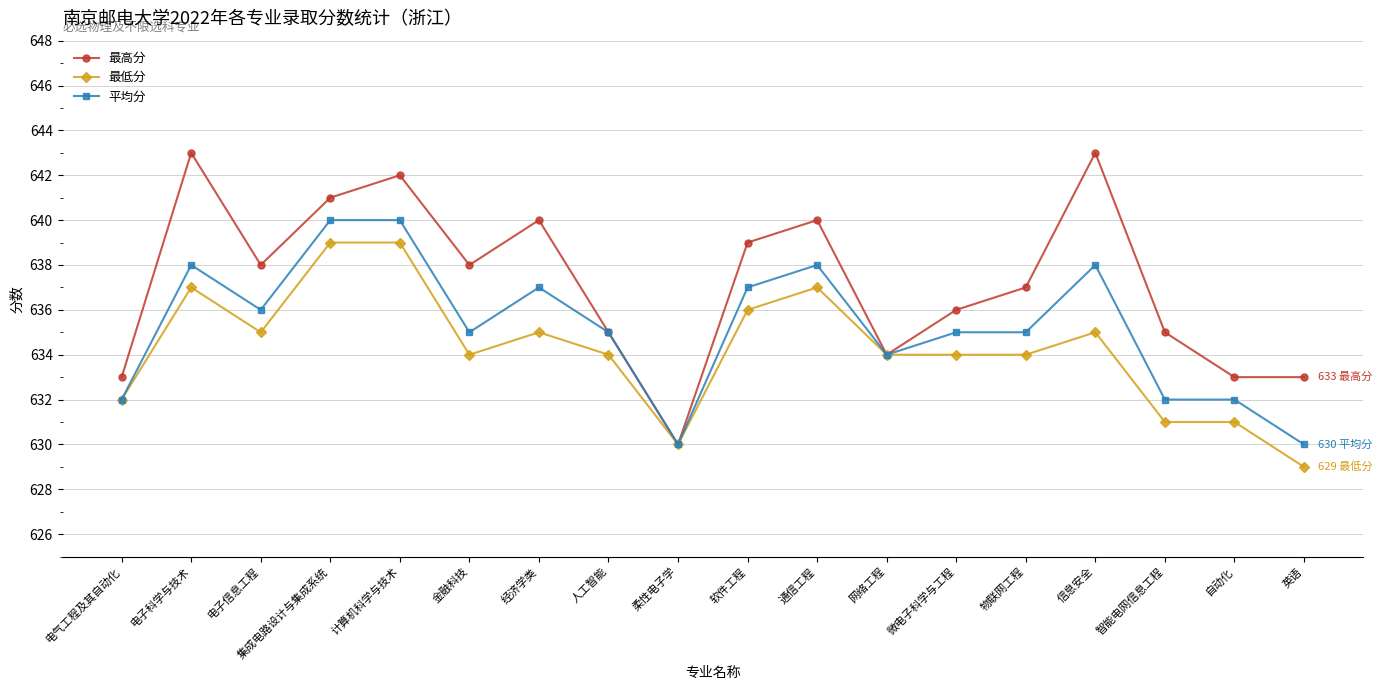

Read the 最高分 value at 通信工程, to the nearest 10.

640